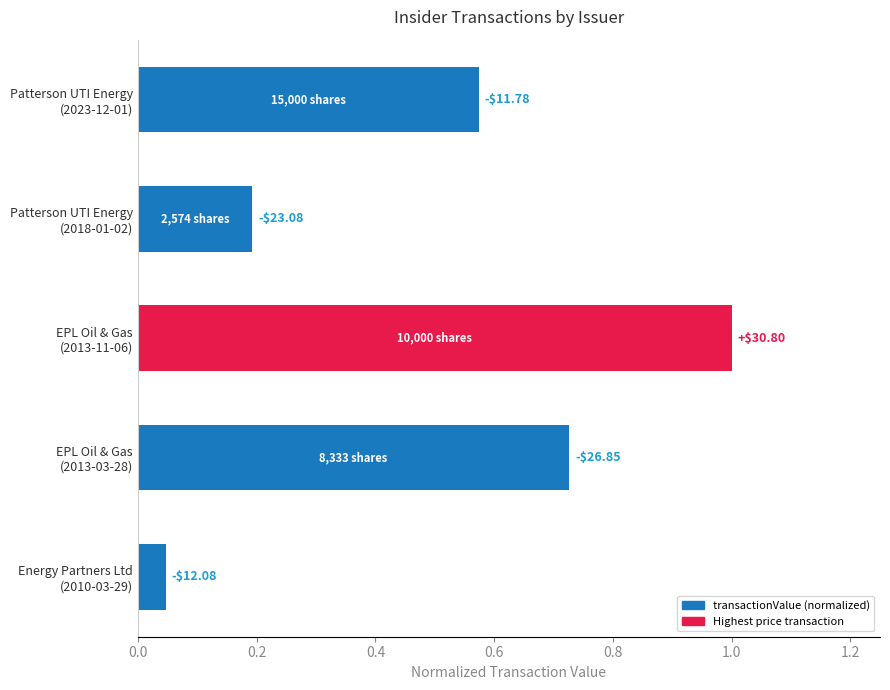

What is the maximum value shown in the chart?

1.0